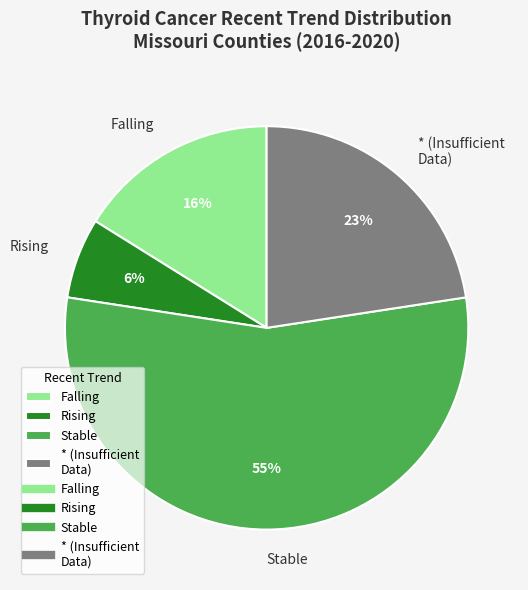

To the nearest percent, what is the difference between the Falling and Rising slice percentages?

10%